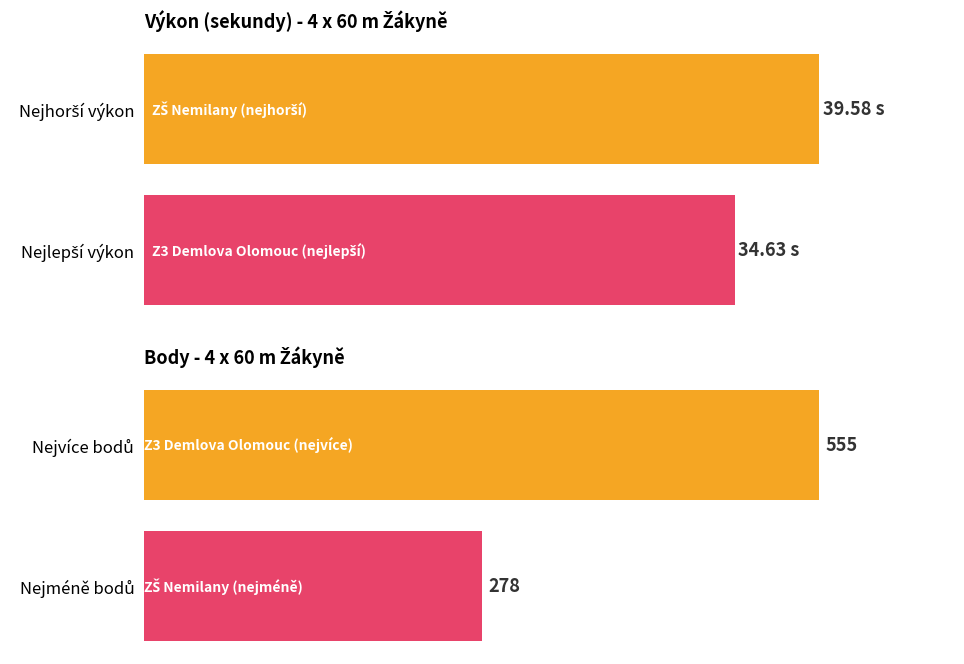

Rank the categories by Body value from highest to lowest.

0, 1